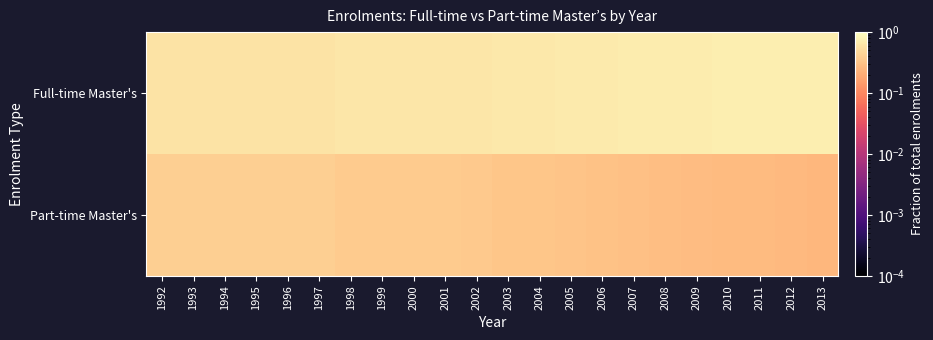

Reading right to left, what are all the values shown in this chart?

Full-time Master's: 2013=0.7	2012=0.7	2011=0.7	2010=0.7	2009=0.7	2008=0.7	2007=0.7	2006=0.7	2005=0.7	2004=0.7	2003=0.7	2002=0.6	2001=0.6	2000=0.6	1999=0.6	1998=0.6	1997=0.6	1996=0.6	1995=0.6	1994=0.6	1993=0.6	1992=0.6
Part-time Master's: 2013=0.3	2012=0.3	2011=0.3	2010=0.3	2009=0.3	2008=0.3	2007=0.3	2006=0.3	2005=0.3	2004=0.3	2003=0.3	2002=0.4	2001=0.4	2000=0.4	1999=0.4	1998=0.4	1997=0.4	1996=0.4	1995=0.4	1994=0.4	1993=0.4	1992=0.4